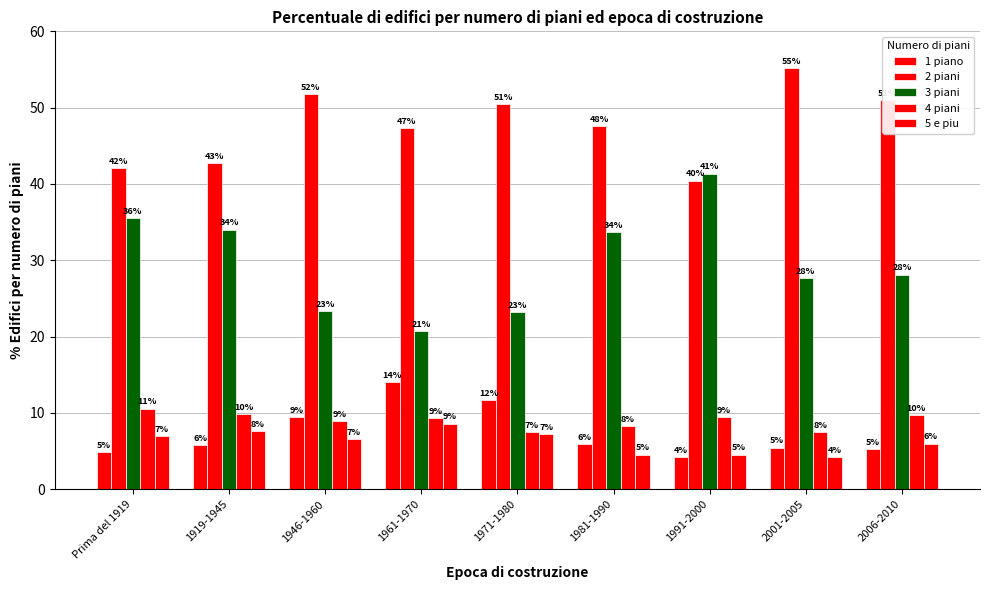

Does the chart contain stacked bars?

No